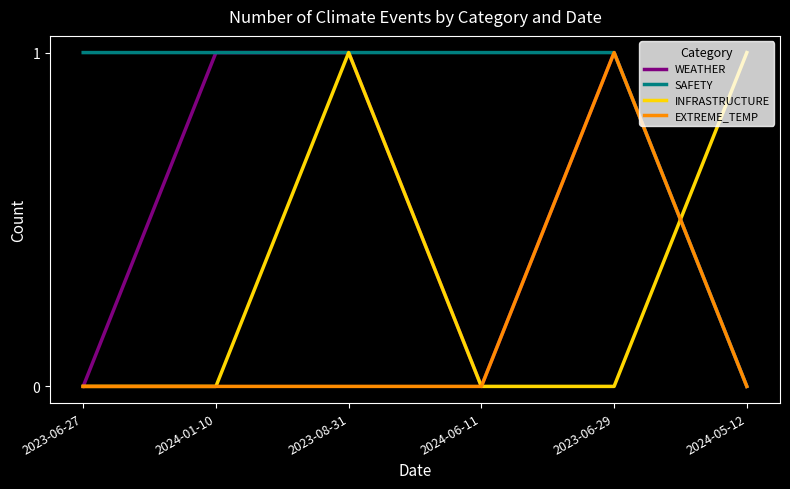

What is the difference between the maximum and minimum values in the INFRASTRUCTURE series?

1